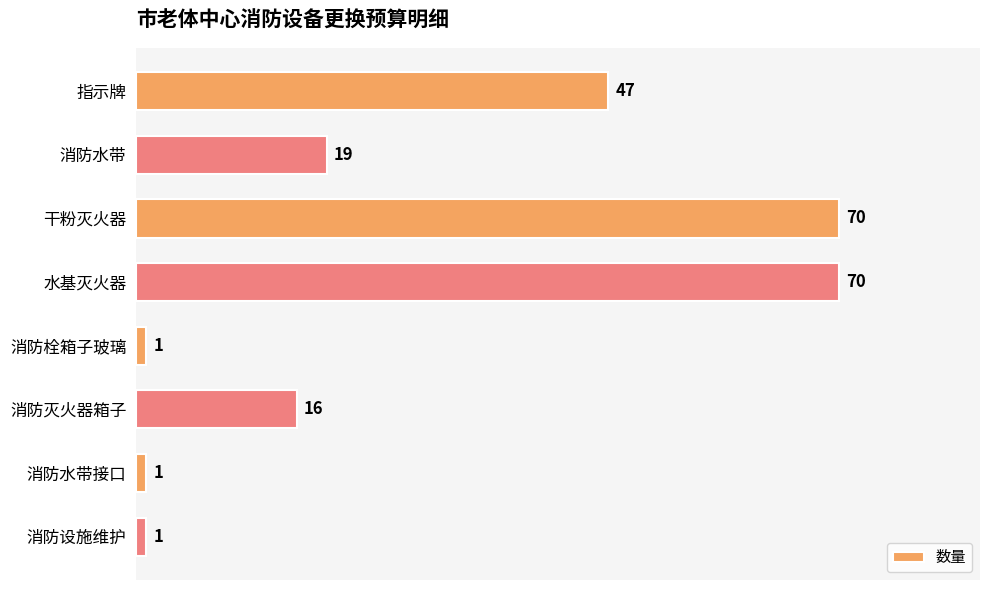

What is the smallest value displayed?

1